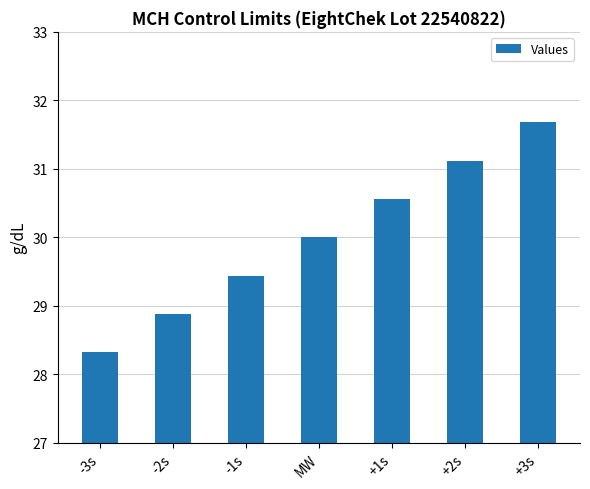

Read the value at MW.

30.0